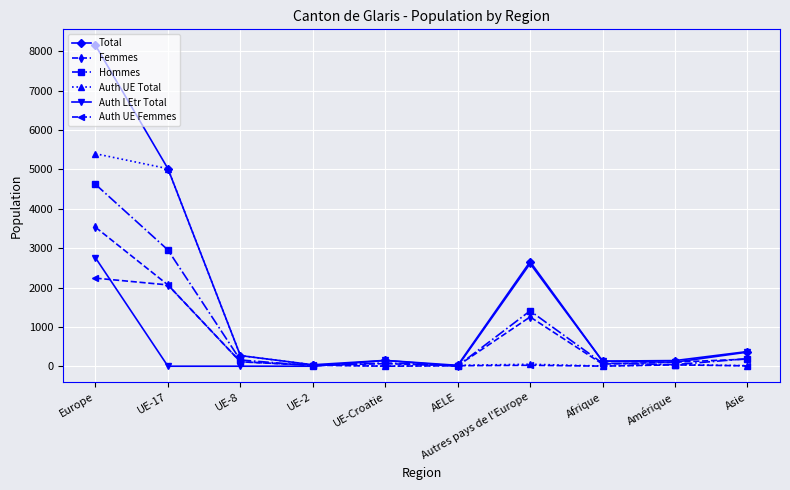

What are all the series names shown in the legend?

Total, Femmes, Hommes, Auth UE Total, Auth LEtr Total, Auth UE Femmes